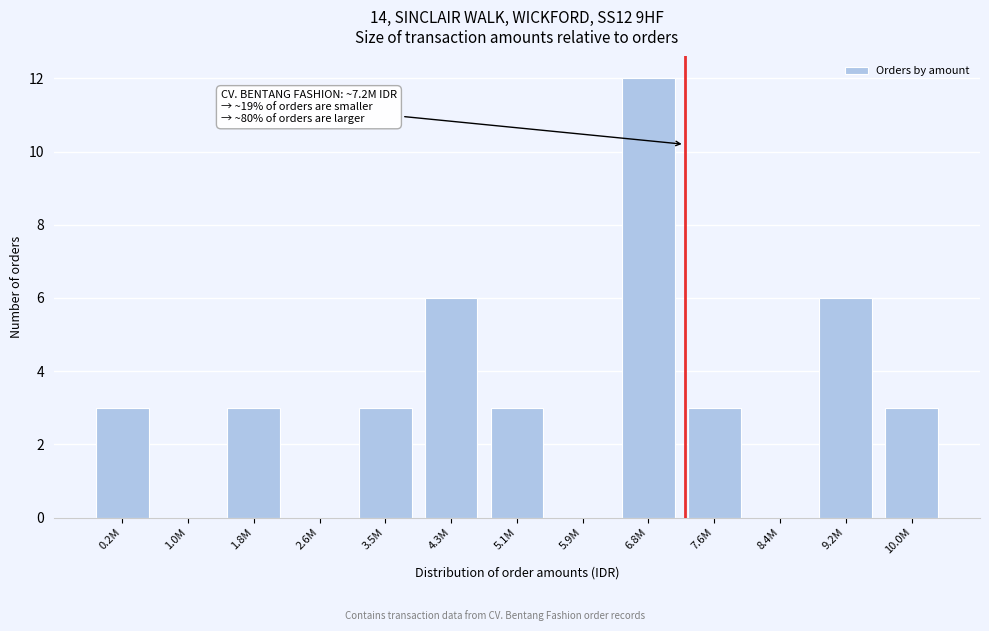

Reading left to right, extract all data points from this chart.

0.2M=3	1.0M=0	1.8M=3	2.6M=0	3.5M=3	4.3M=6	5.1M=3	5.9M=0	6.8M=12	7.6M=3	8.4M=0	9.2M=6	10.0M=3